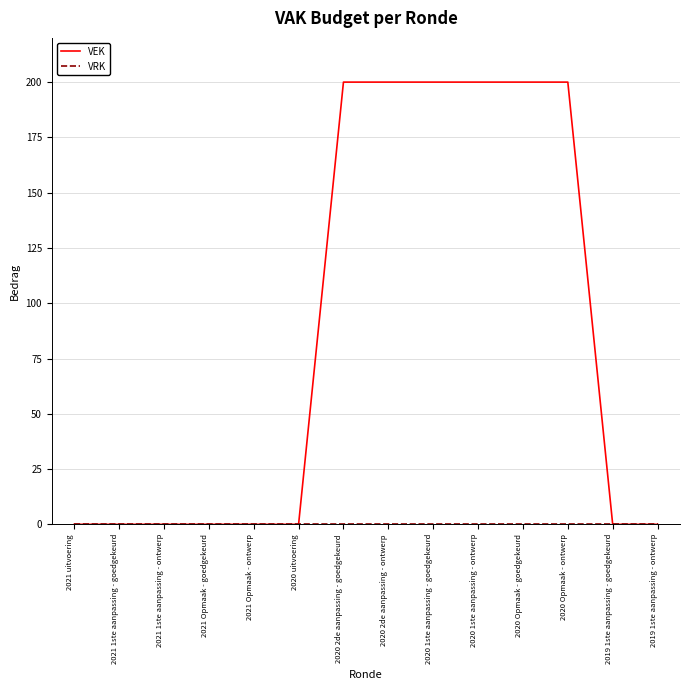

Which series has the widest spread of values?

VEK